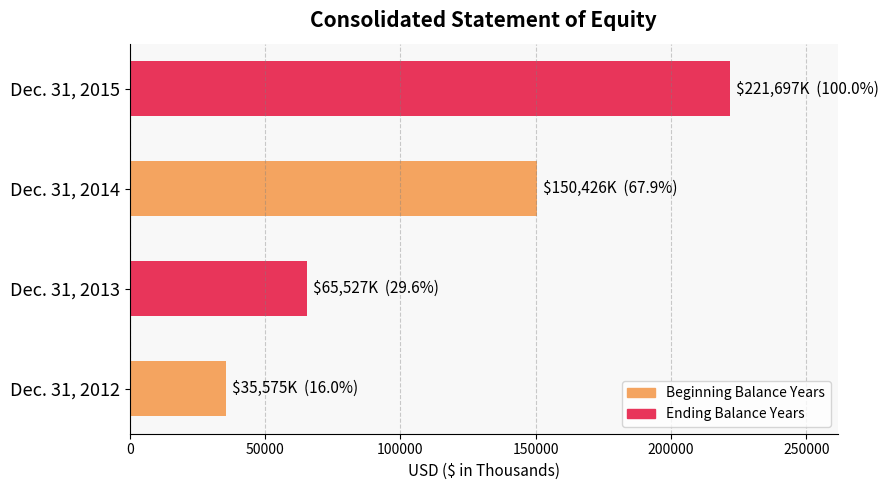

What is the difference between the maximum and minimum values?

186122